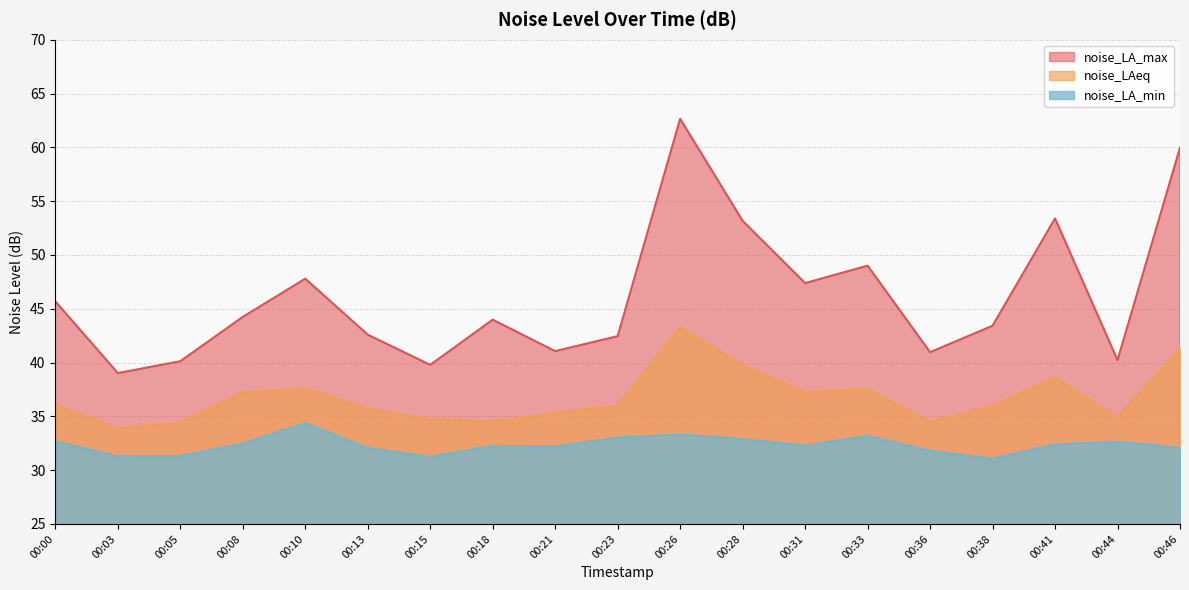

Is the value of noise_LAeq at 00:38 greater than the value of noise_LA_min at 00:05?

Yes